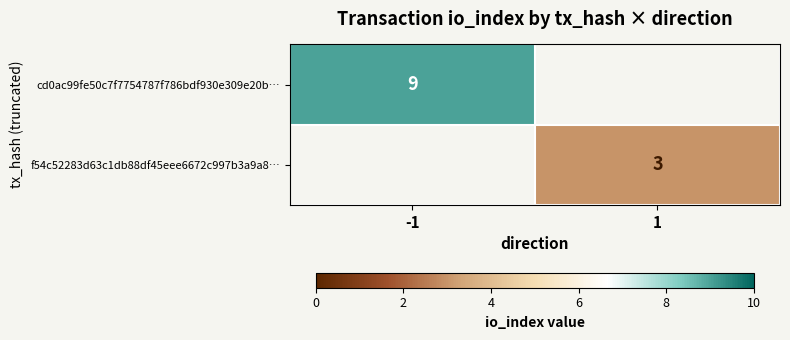

True or false: f54c52283d63c1db88df45eee6672c997b3a9a8… has a value of 1 at 1.

False